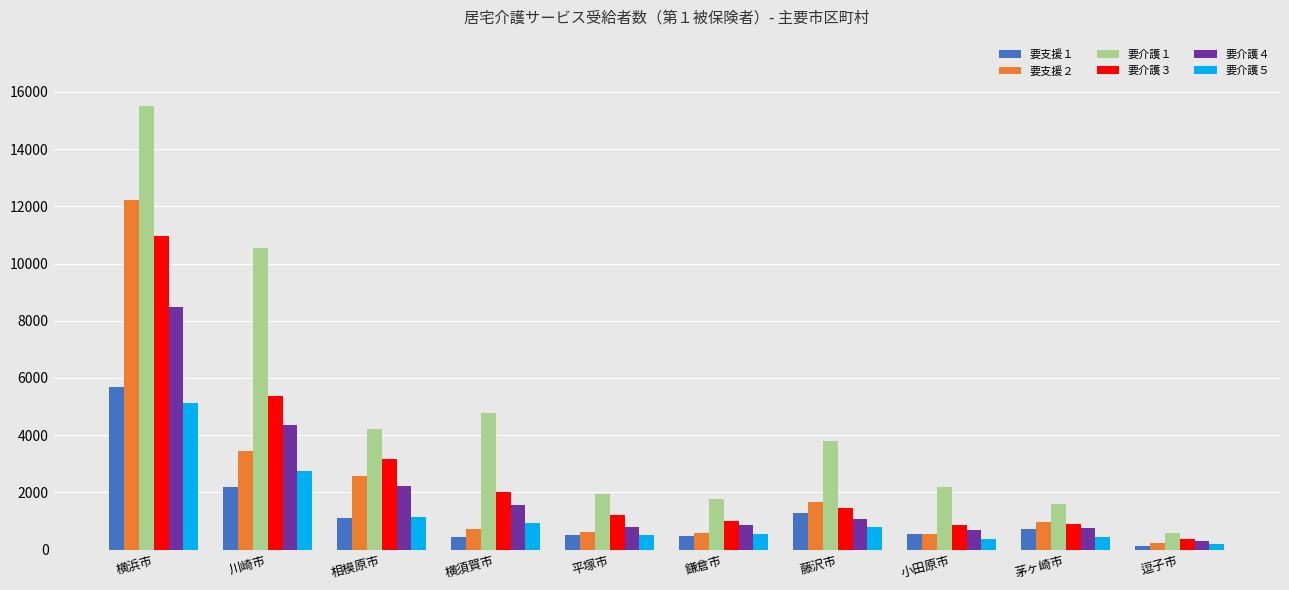

Between 横浜市 and 藤沢市, which series saw the biggest shift?

要介護１